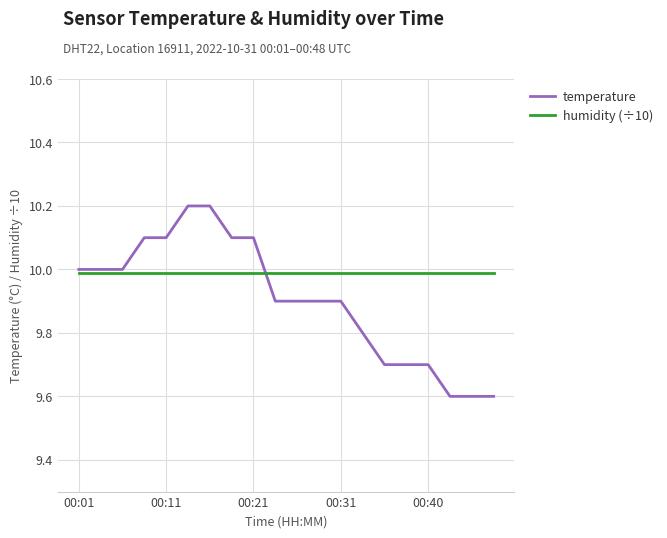

Which series has the largest total across all categories?

humidity (÷10)